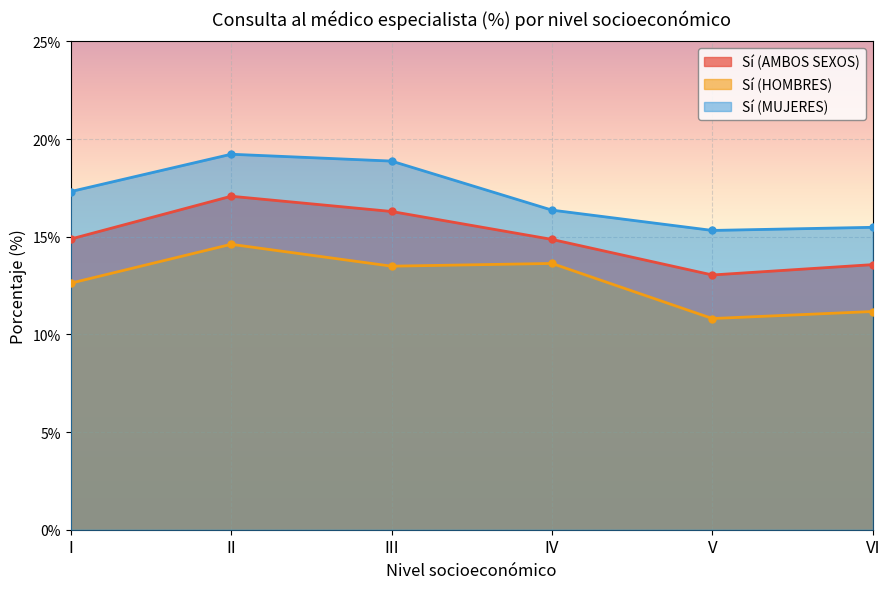

Between I and III, which is larger?

III